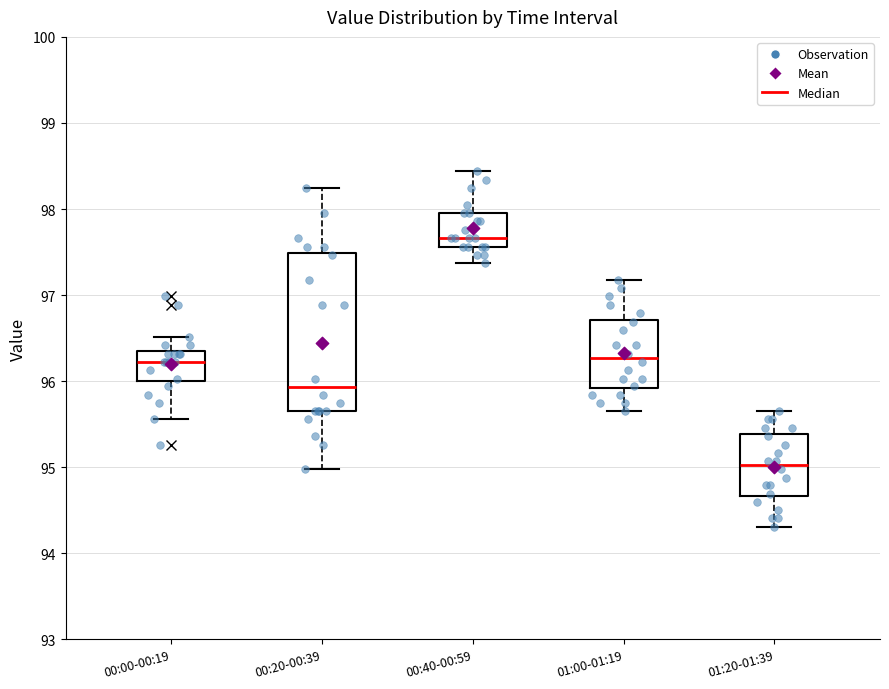

Reading left to right, read every box against the y-axis: the position of its median line, the range the box covers, and the ends of its whiskers. The values are not printed on the chart, so give them approximately, as read against the axis.

00:00-00:19: median 96.2, box 96.0 to 96.3, whiskers 95.6 to 96.5
00:20-00:39: median 95.9, box 95.7 to 97.5, whiskers 95.0 to 98.2
00:40-00:59: median 97.7, box 97.6 to 98.0, whiskers 97.4 to 98.4
01:00-01:19: median 96.3, box 95.9 to 96.7, whiskers 95.7 to 97.2
01:20-01:39: median 95.0, box 94.7 to 95.4, whiskers 94.3 to 95.7